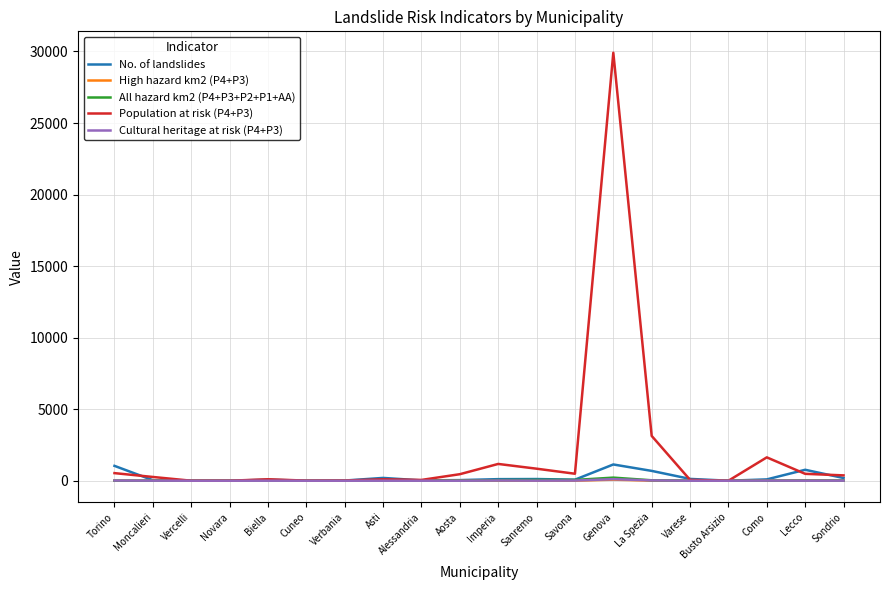

What is the average value of the All hazard km2 (P4+P3+P2+P1+AA) series?

21.7